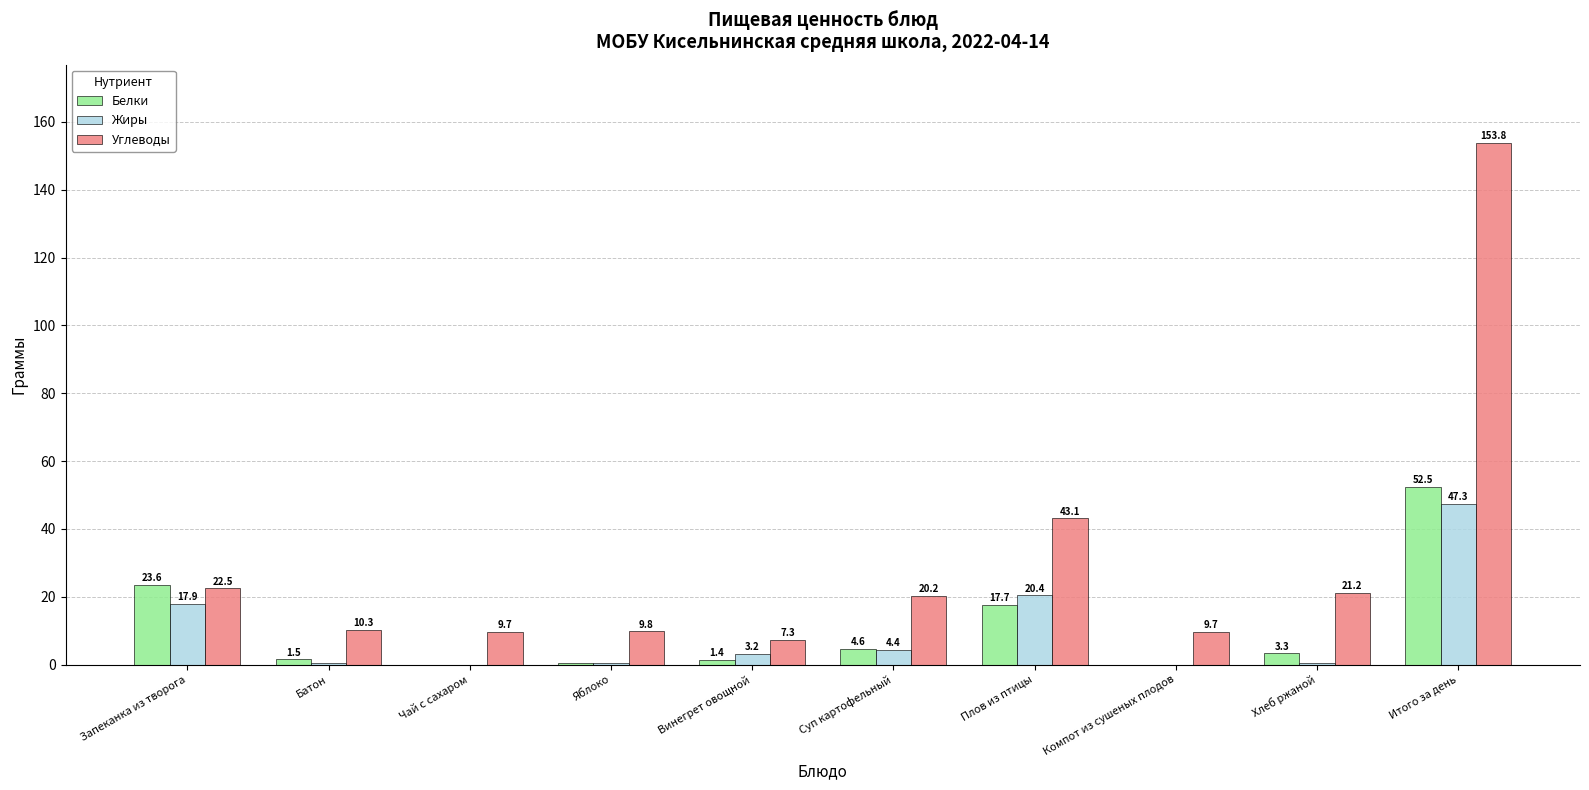

Reading left to right, what are all the values shown in this chart?

Белки: Запеканка из творога=23.6	Батон=1.5	Чай с сахаром=0.0	Яблоко=0.4	Винегрет овощной=1.4	Суп картофельный=4.6	Плов из птицы=17.7	Компот из сушеных плодов=0.0	Хлеб ржаной=3.3	Итого за день=52.5
Жиры: Запеканка из творога=17.9	Батон=0.6	Чай с сахаром=0.0	Яблоко=0.4	Винегрет овощной=3.2	Суп картофельный=4.4	Плов из птицы=20.4	Компот из сушеных плодов=0.0	Хлеб ржаной=0.4	Итого за день=47.3
Углеводы: Запеканка из творога=22.5	Батон=10.3	Чай с сахаром=9.7	Яблоко=9.8	Винегрет овощной=7.3	Суп картофельный=20.2	Плов из птицы=43.1	Компот из сушеных плодов=9.7	Хлеб ржаной=21.2	Итого за день=153.8